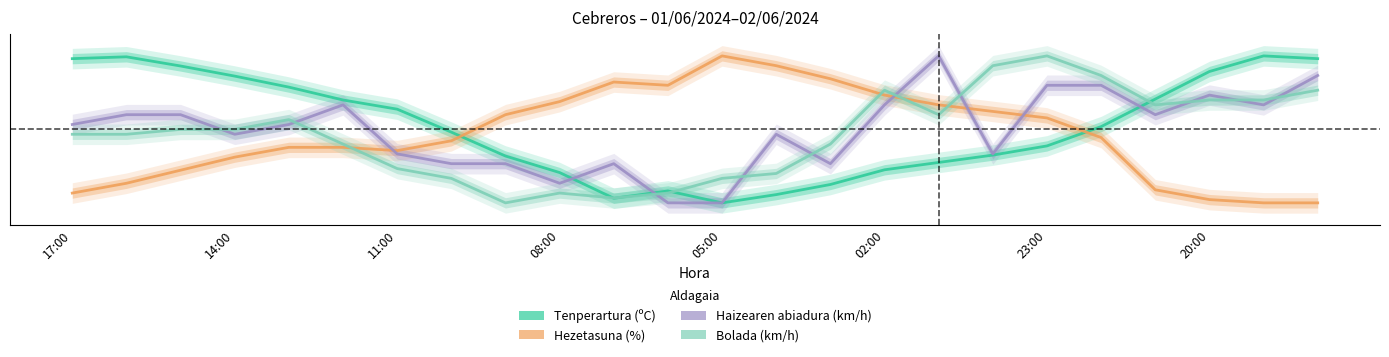

In Haizearen abiadura (km/h), how many points are higher than both neighbors (excluding endpoints)?

5